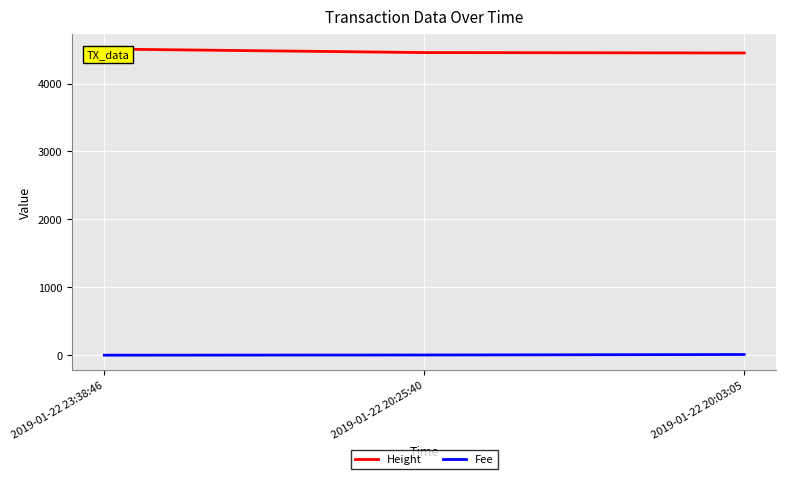

What is the average value of the Fee series?

4.2